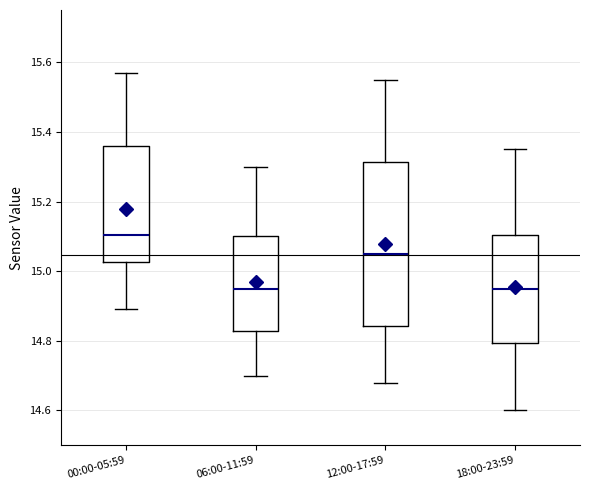

Which box is the tallest, from its lower edge to its upper edge?

12:00-17:59